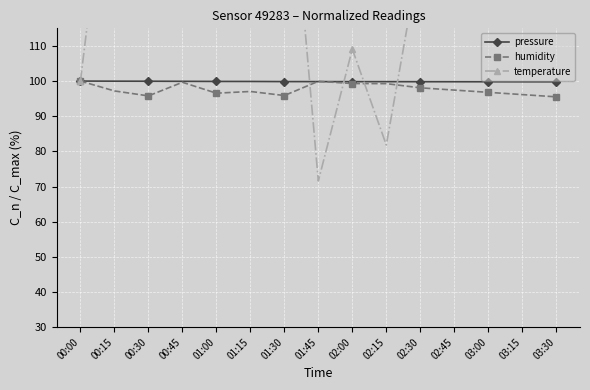

True or false: pressure has a value of 176.1 at 01:00.

False